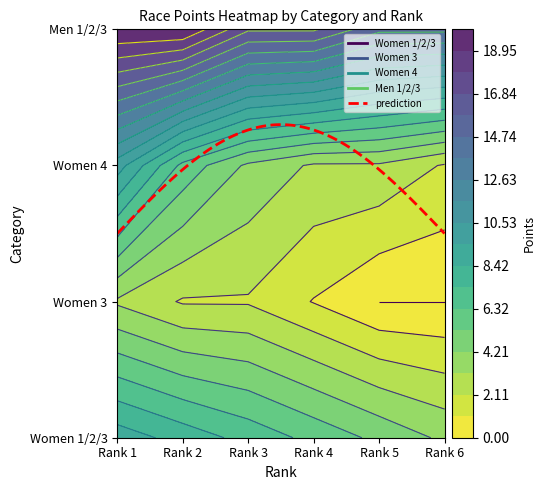

The value of Women 3 at Rank 1 is 1. True or false?

False